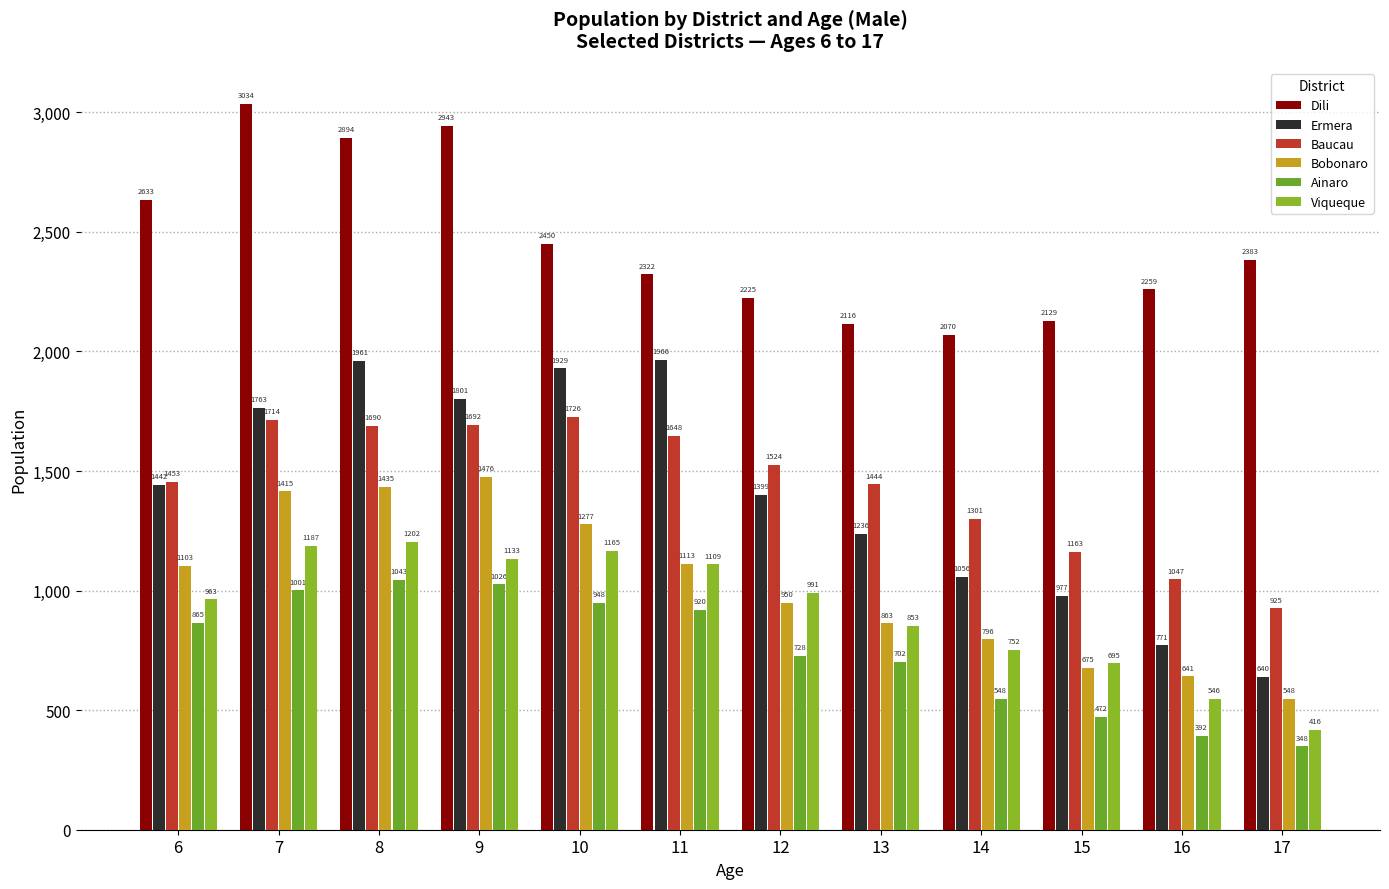

Are the bars grouped side by side (vs. stacked)?

Yes